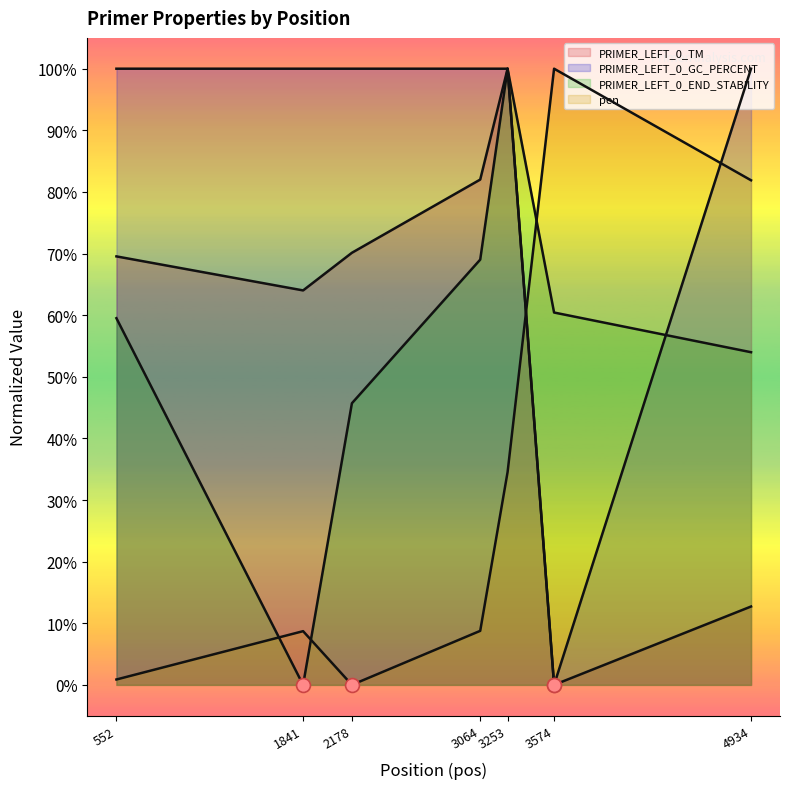

At which category is the sum across all series the highest?

3253